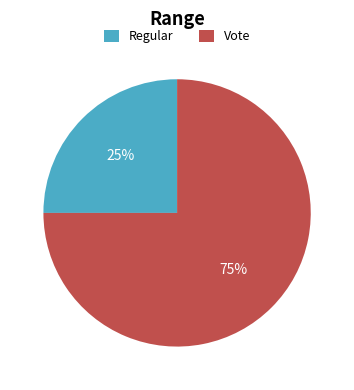

Which slice is the largest?

Vote